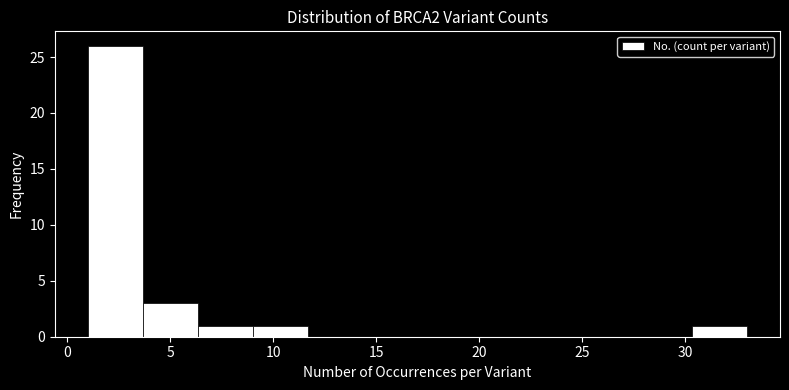

Reading left to right, list every bar in this chart as the range it spans on the x-axis followed by its height. Neither the bar edges nor the heights are printed on the chart, so give them approximately, as read against the axes.

1.0 to 3.5: 26
3.5 to 6.5: 3
6.5 to 9.0: 1
9.0 to 11.5: 1
11.5 to 14.5: 0
14.5 to 17.0: 0
17.0 to 19.5: 0
19.5 to 22.5: 0
22.5 to 25.0: 0
25.0 to 27.5: 0
27.5 to 30.5: 0
30.5 to 33.0: 1